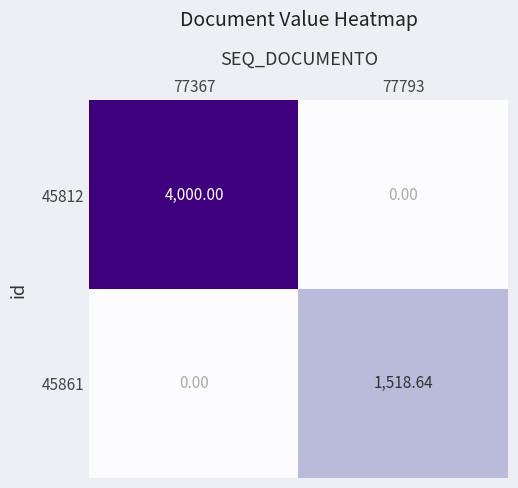

How many positive values does the 45861 series have?

1